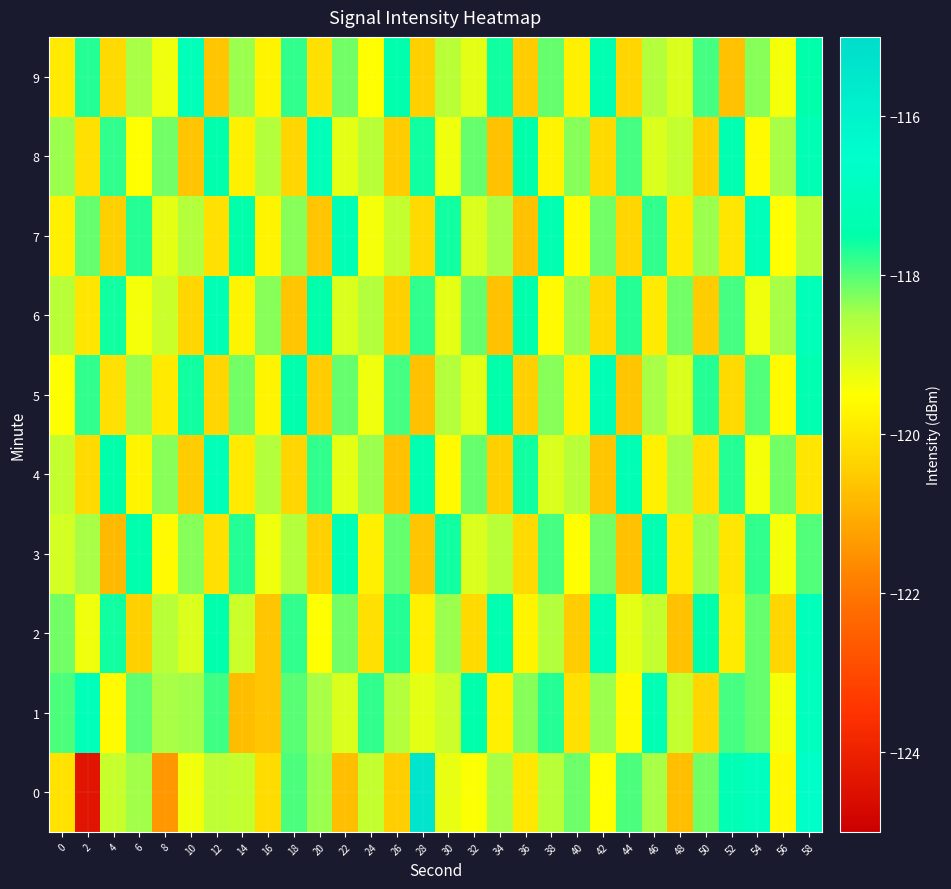

Between 22 and 48, which is larger?

22